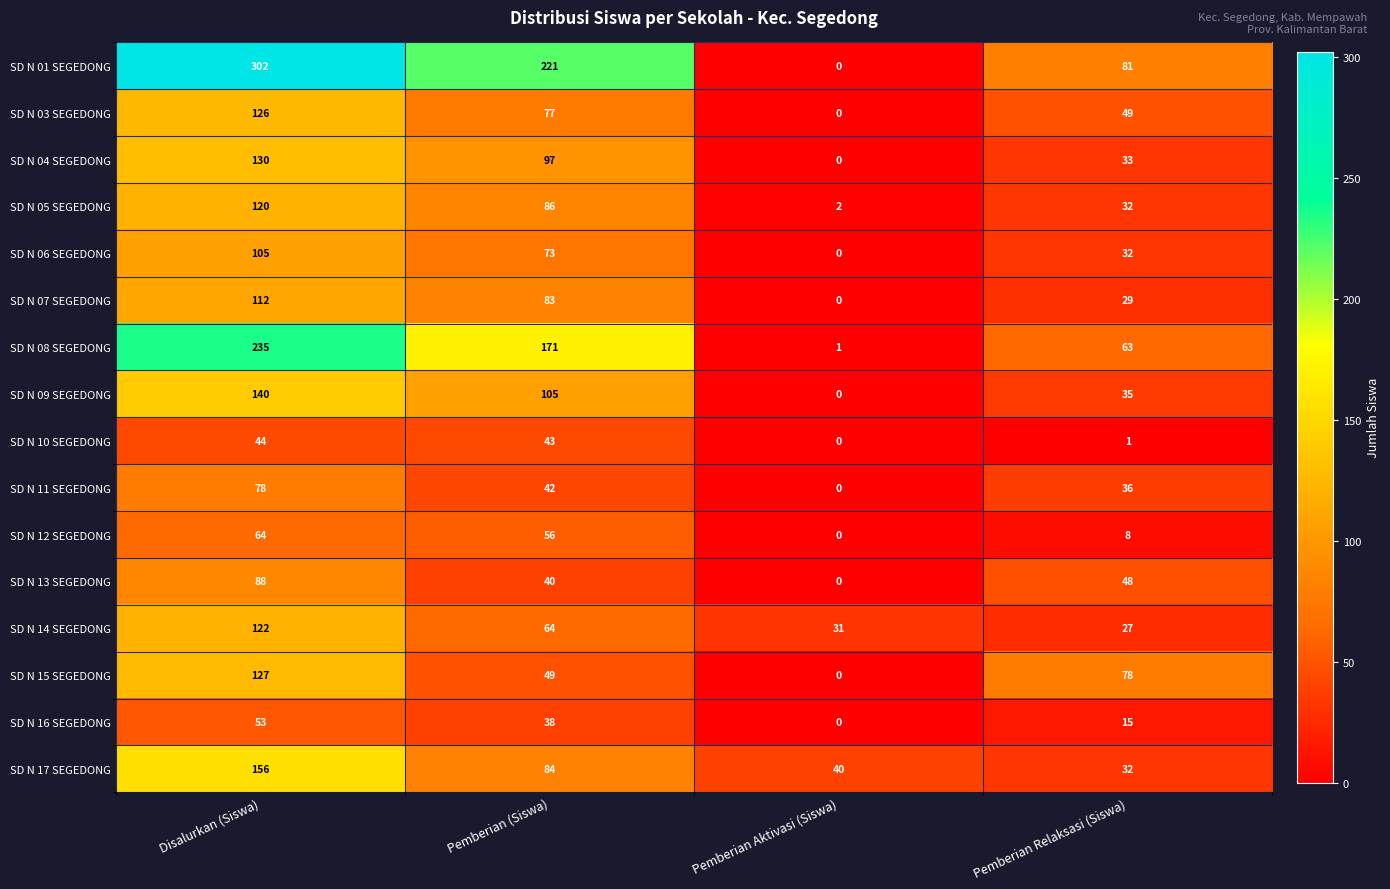

The value of SD N 17 SEGEDONG at Pemberian Aktivasi (Siswa) is 40. True or false?

True